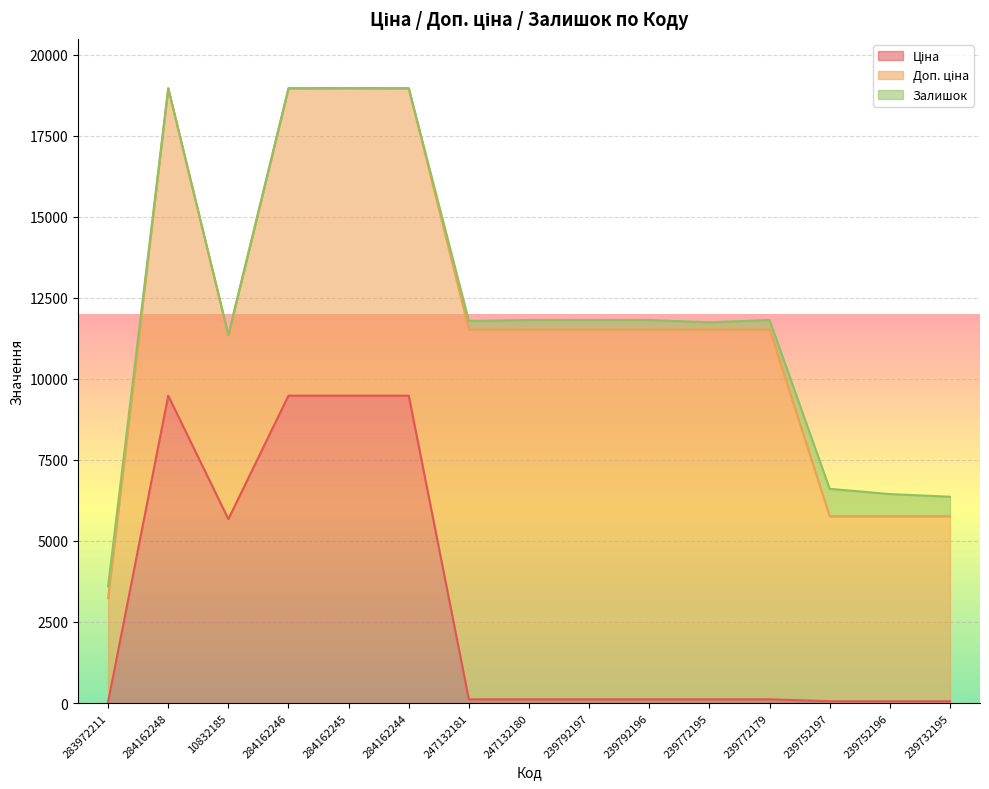

What is the sum of all Залишок values?

4138.0